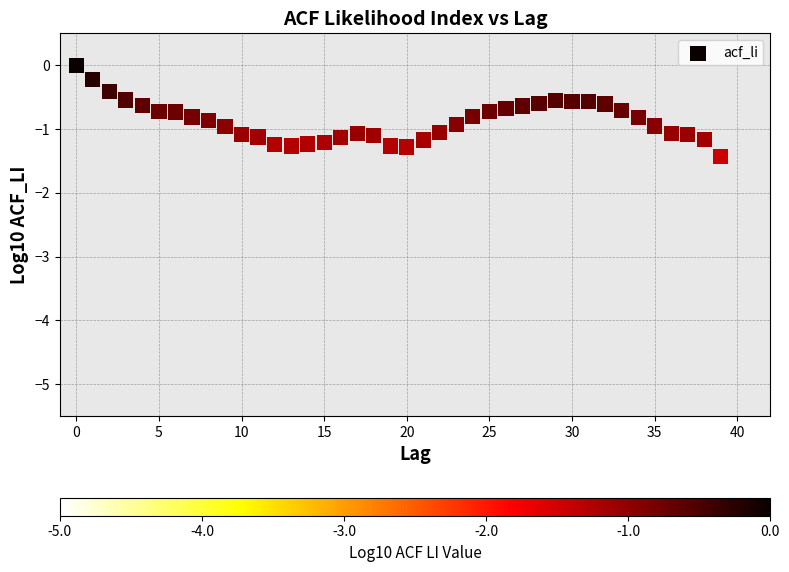

What is the range of Y values (max minus min)?

1.4